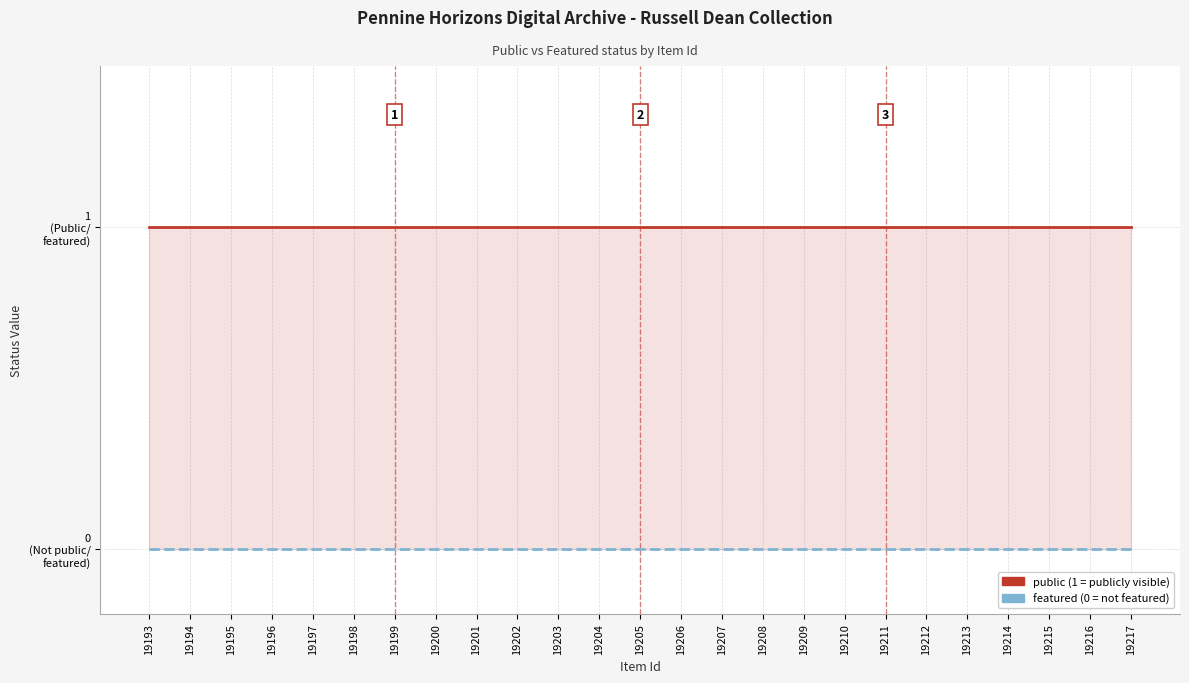

At which category does the chart reach its minimum across all series?

19193